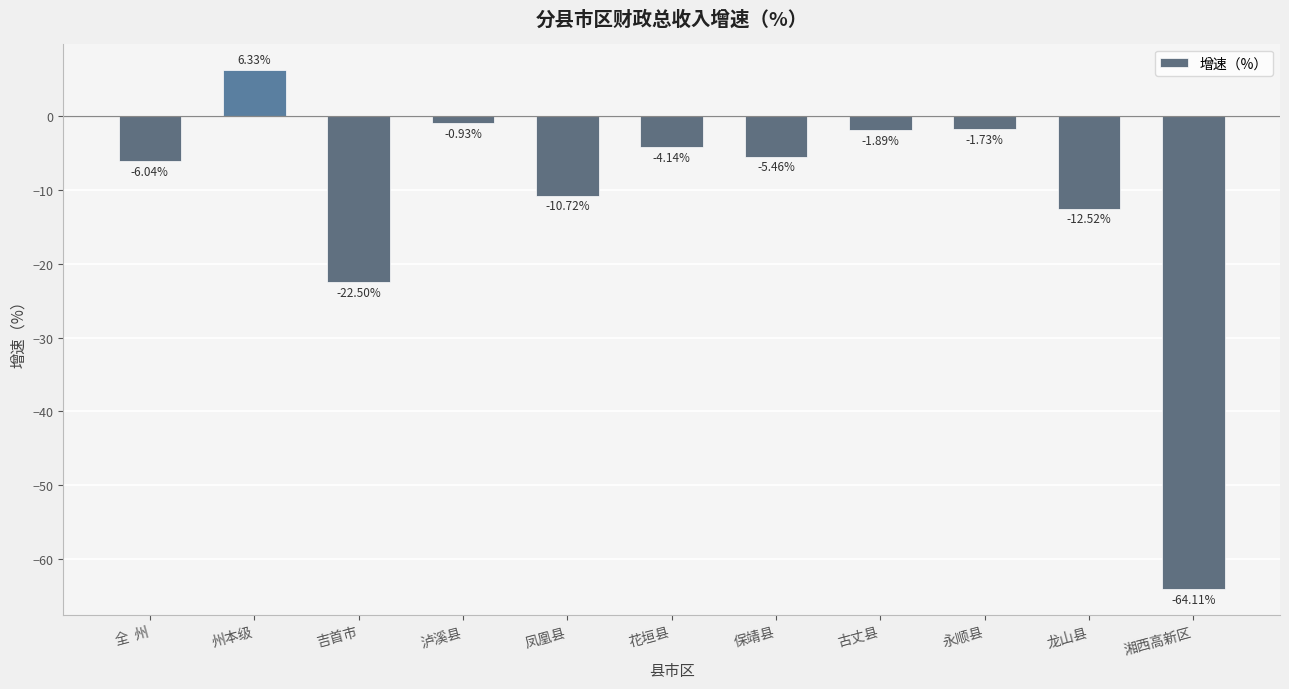

What is the sum of all values?

-123.7